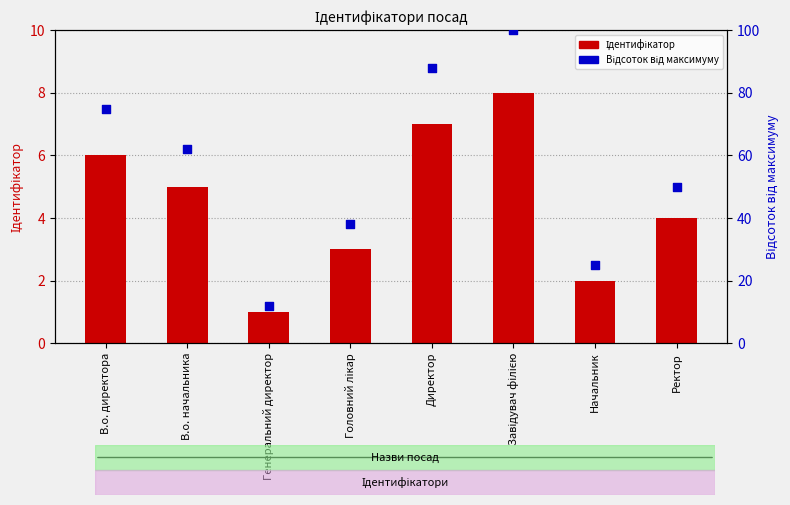

Is the value of Відсоток від максимуму at Директор greater than the value of Ідентифікатор at Головний лікар?

Yes